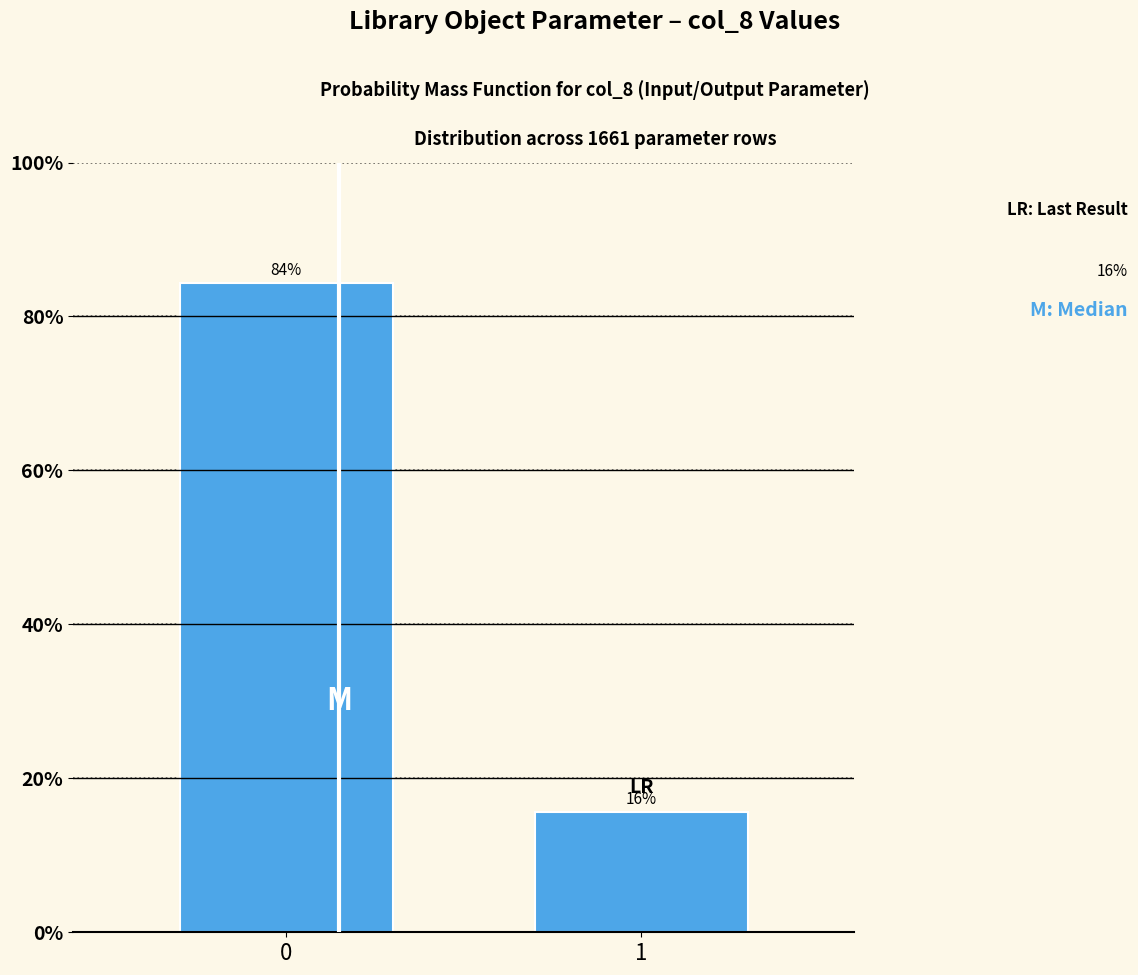

What is the smallest value displayed?

15.6